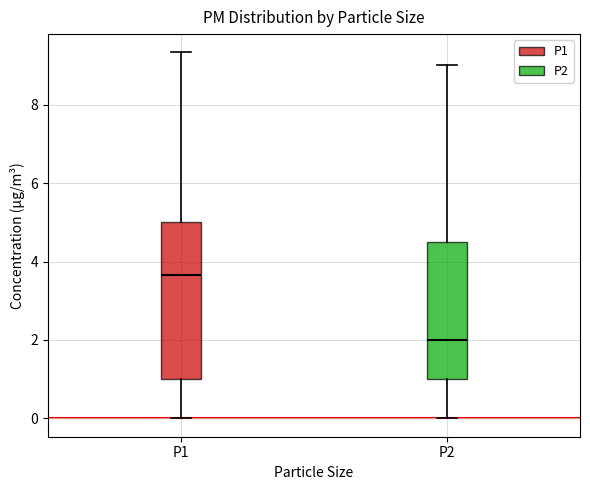

Reading left to right, read every box against the y-axis: the position of its median line, the range the box covers, and the ends of its whiskers. The values are not printed on the chart, so give them approximately, as read against the axis.

P1: median 3.6, box 1.0 to 5.0, whiskers 0.0 to 9.4
P2: median 2.0, box 1.0 to 4.4, whiskers 0.0 to 9.0